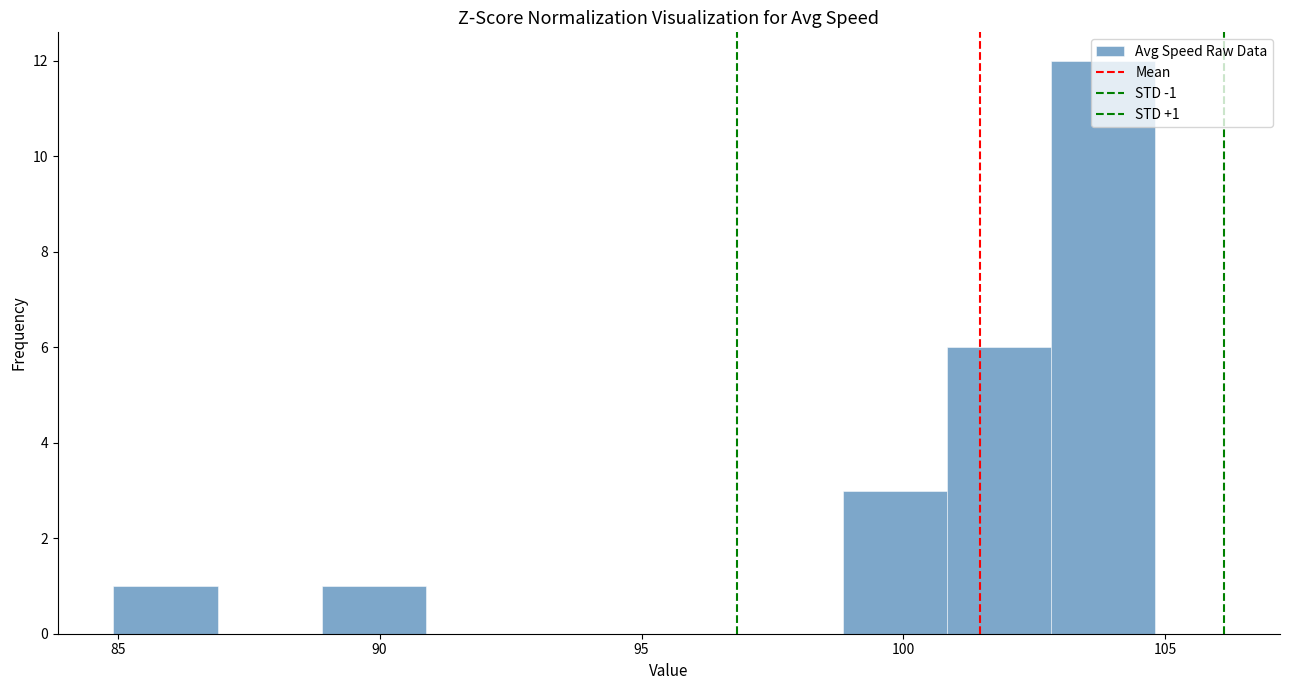

Around what value on the x-axis is the tallest bar? Give the approximate position of its centre, as read against the axis.

104.0